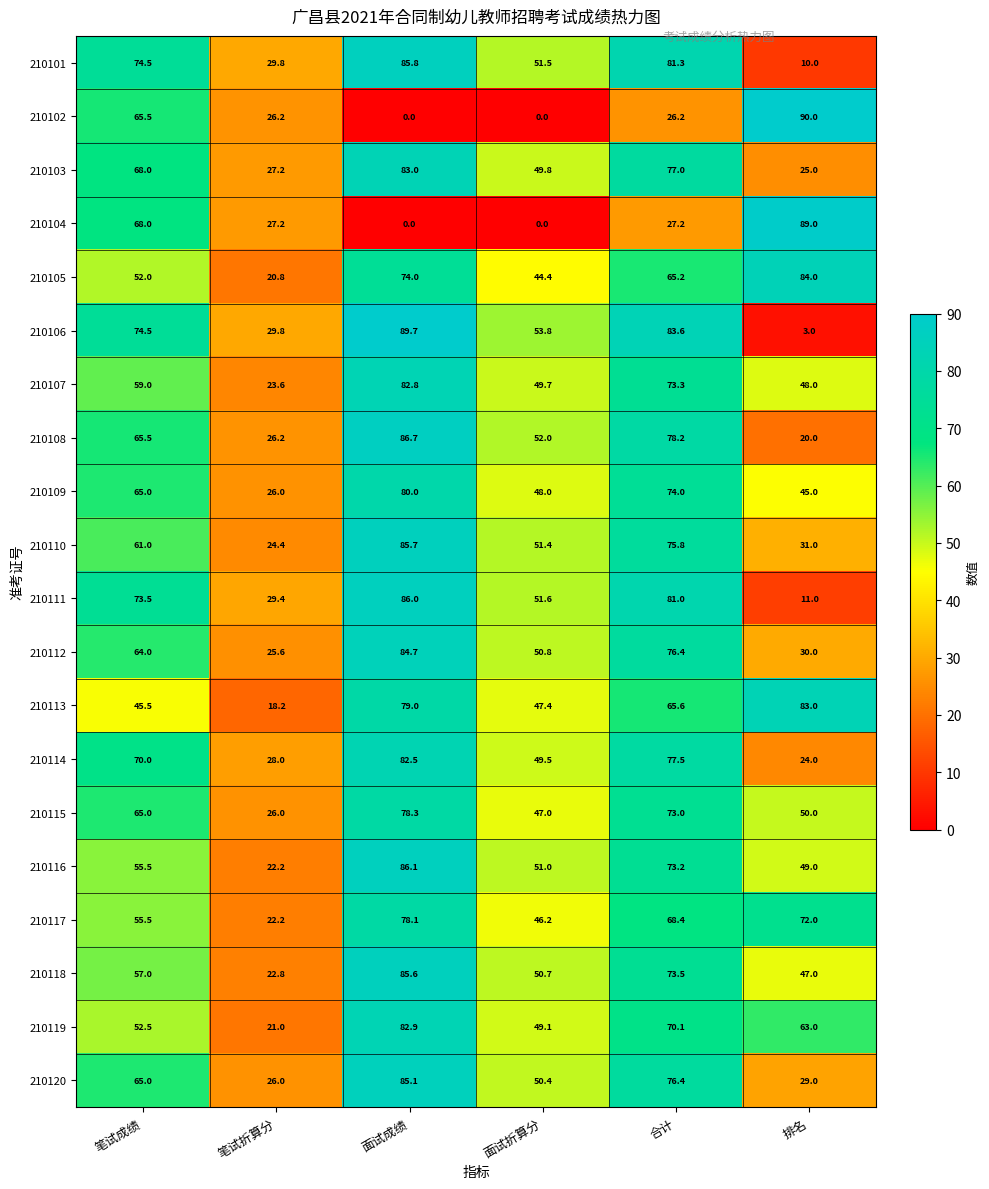

At which label does 210106 reach its minimum?

排名